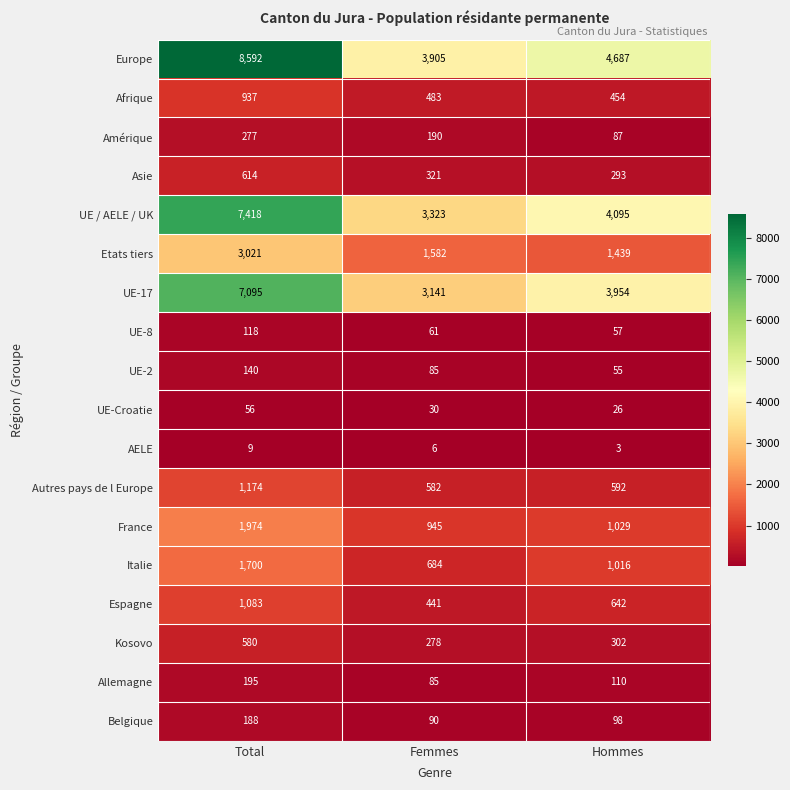

Rank the series by their maximum value, from highest to lowest.

Europe, UE / AELE / UK, UE-17, Etats tiers, France, Italie, Autres pays de l Europe, Espagne, Afrique, Asie, Kosovo, Amérique, Allemagne, Belgique, UE-2, UE-8, UE-Croatie, AELE